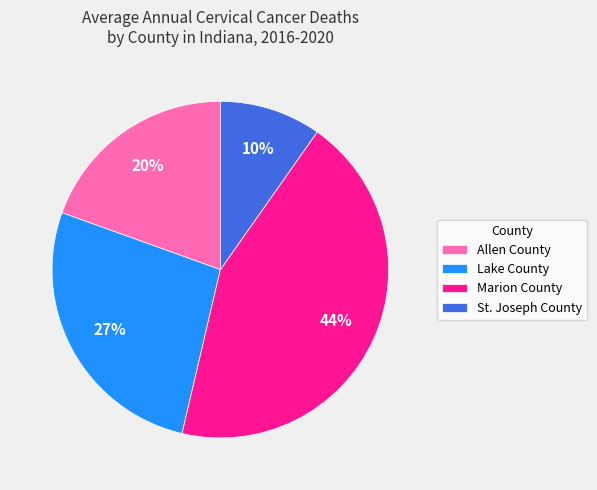

Combined, do St. Joseph County and Marion County account for over 50%?

Yes